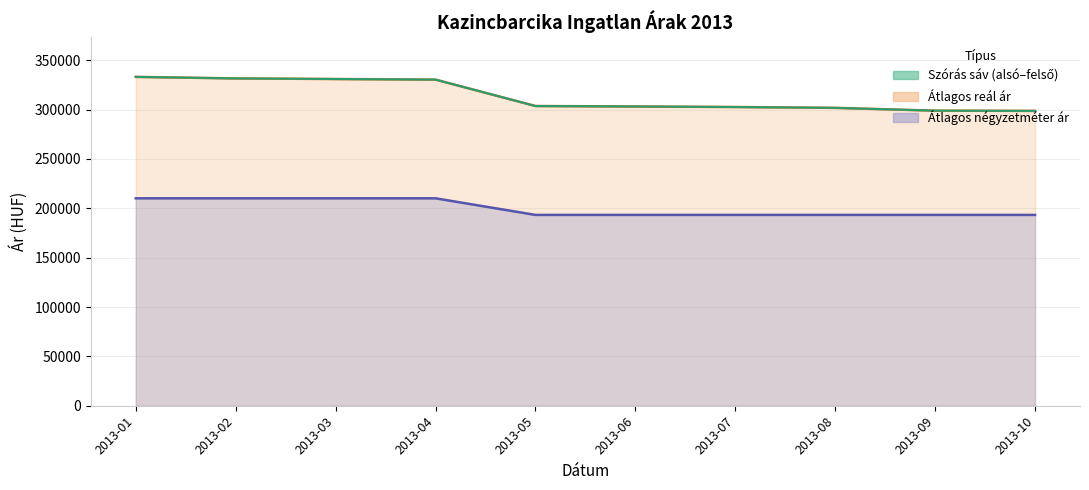

Reading right to left, list all the values displayed in this chart.

Átlagos reál ár (vonal): 298643	298871	301713	302568	303115	303585	330326	330926	331528	333085
Átlagos négyzetméter ár (vonal): 193277	193277	193277	193277	193277	193277	210084	210084	210084	210084
Szórás határ (vonal): 298643	298871	301713	302568	303115	303585	330326	330926	331528	333085